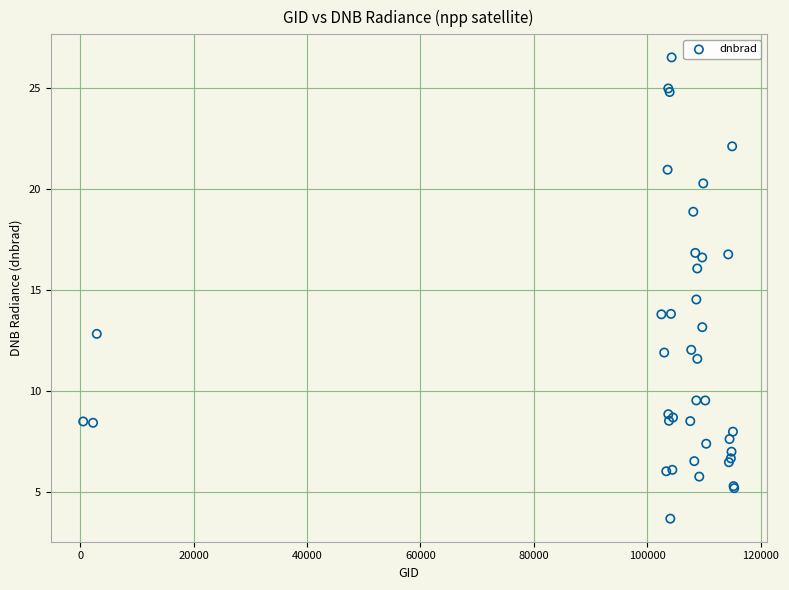

What Y value in the scatter plot is closest to 15?

14.5